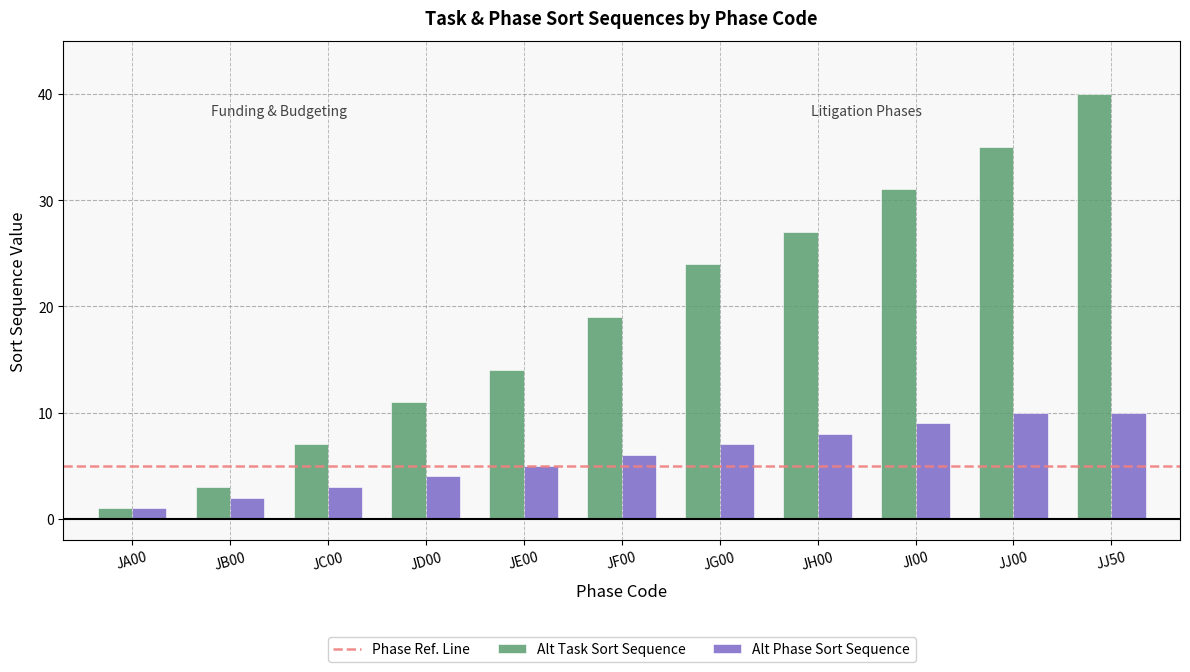

What position from the left is JH00?

8